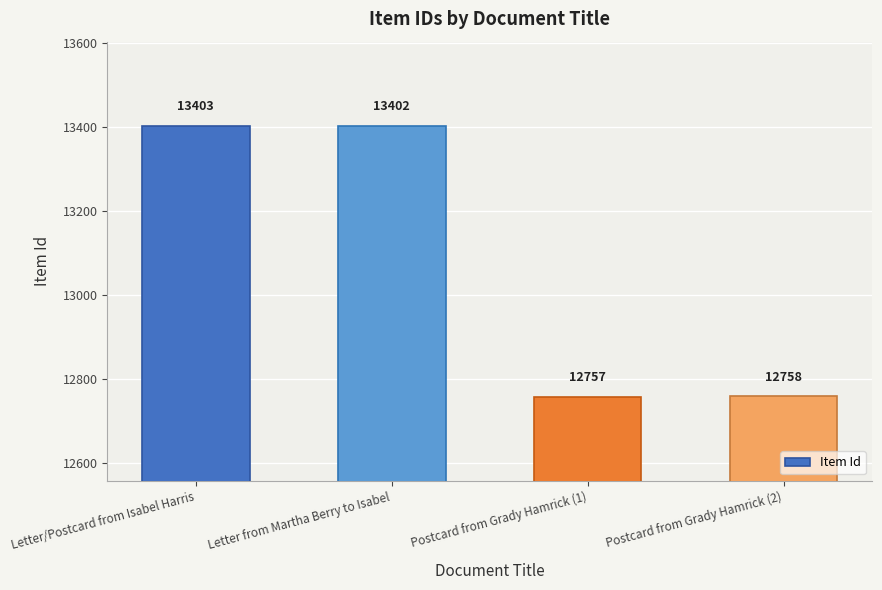

What is the label of the 3rd bar from the left?

Postcard from Grady Hamrick (1)